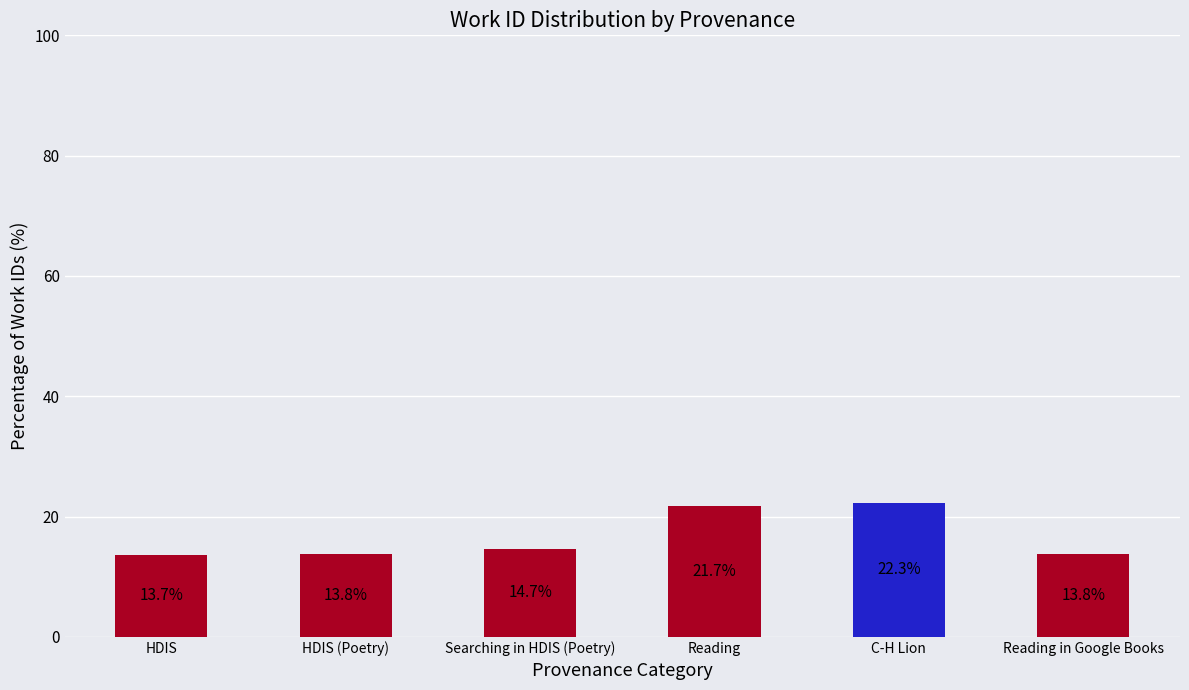

What is the label of the 2nd bar from the left?

HDIS (Poetry)